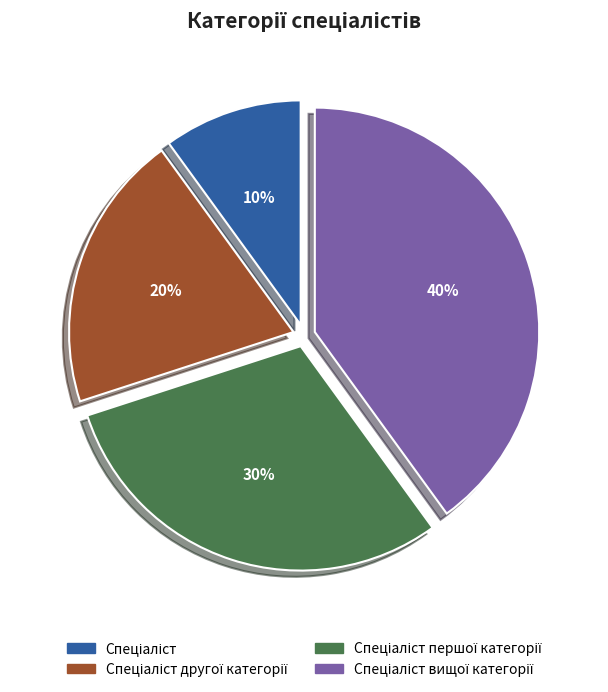

Is there a majority slice in this chart?

No